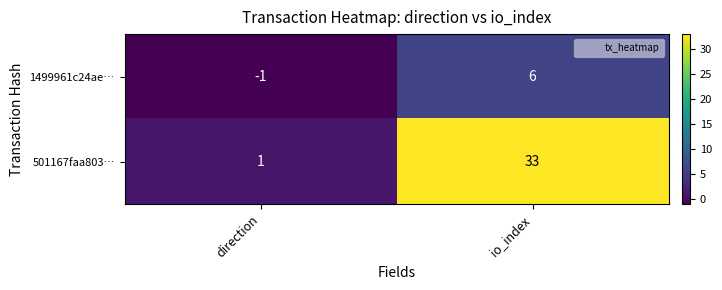

Which series has the largest range (max minus min)?

501167faa803…